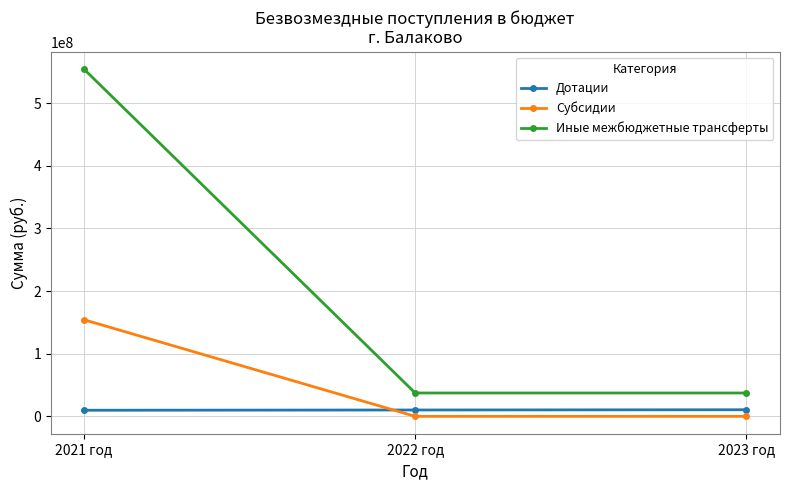

How many data points in Иные межбюджетные трансферты are above 37306600?

1